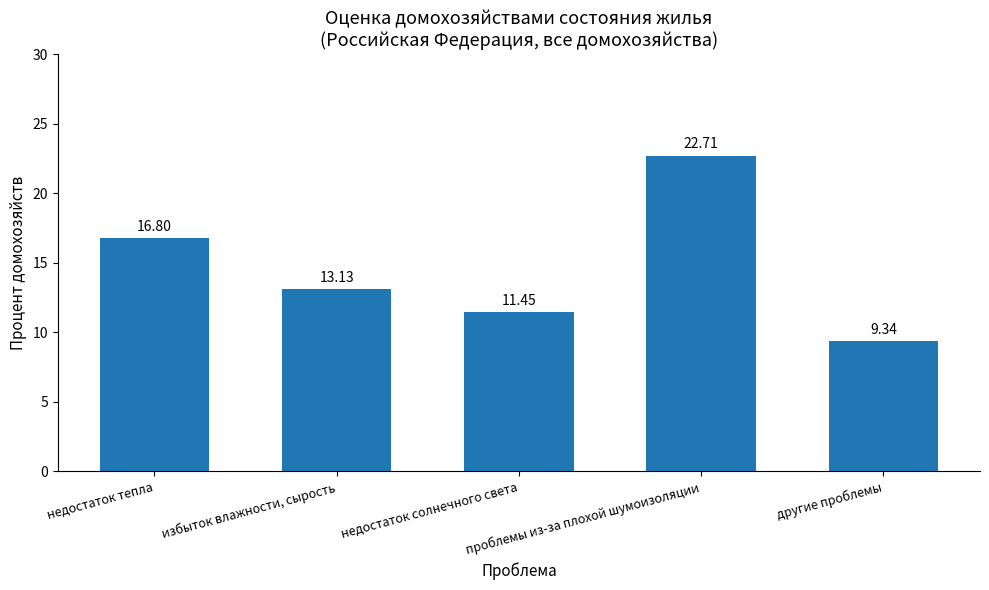

What value does the data have at избыток влажности, сырость?

13.1